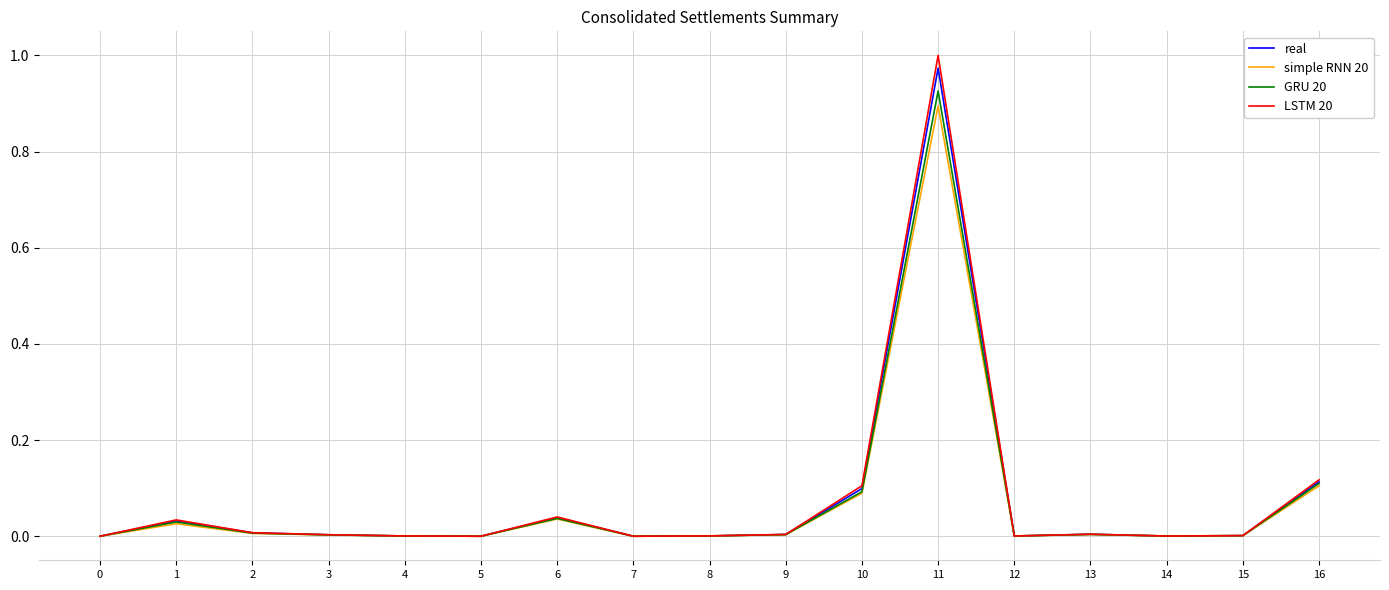

True or false: simple RNN 20 has more than 1 points higher than both neighbors.

True